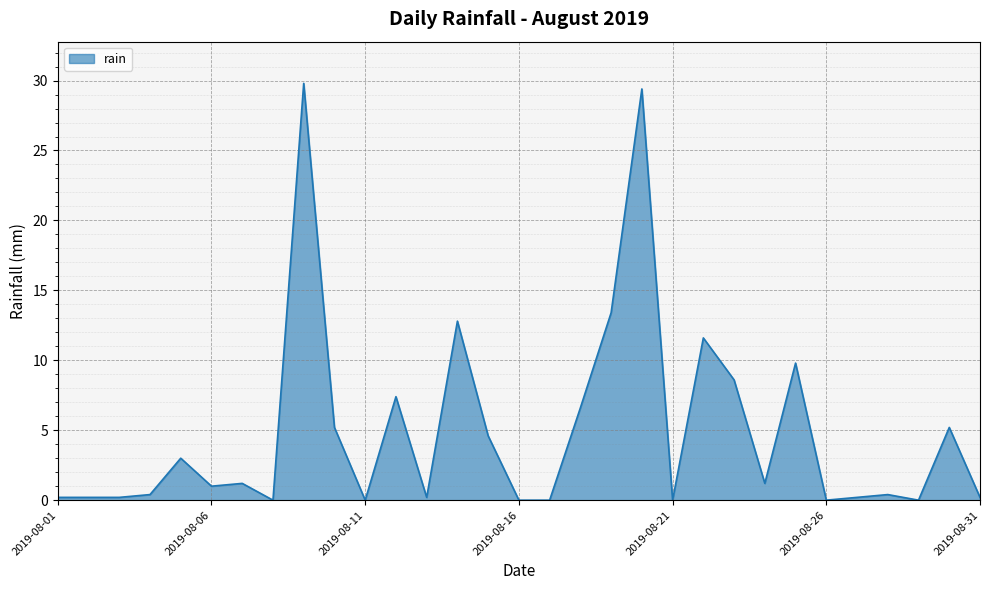

What is the difference between the maximum and minimum values?

29.8